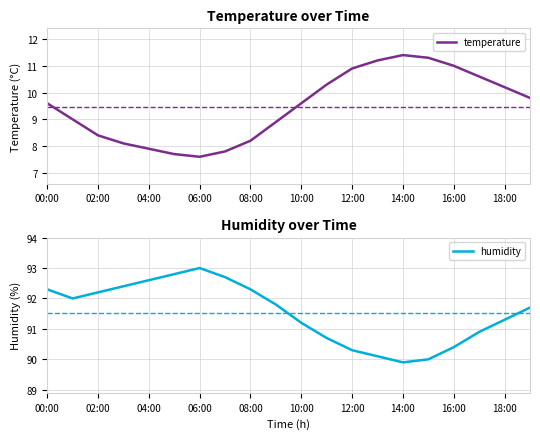

Is it true that humidity equals 90.3 at 12:00?

True